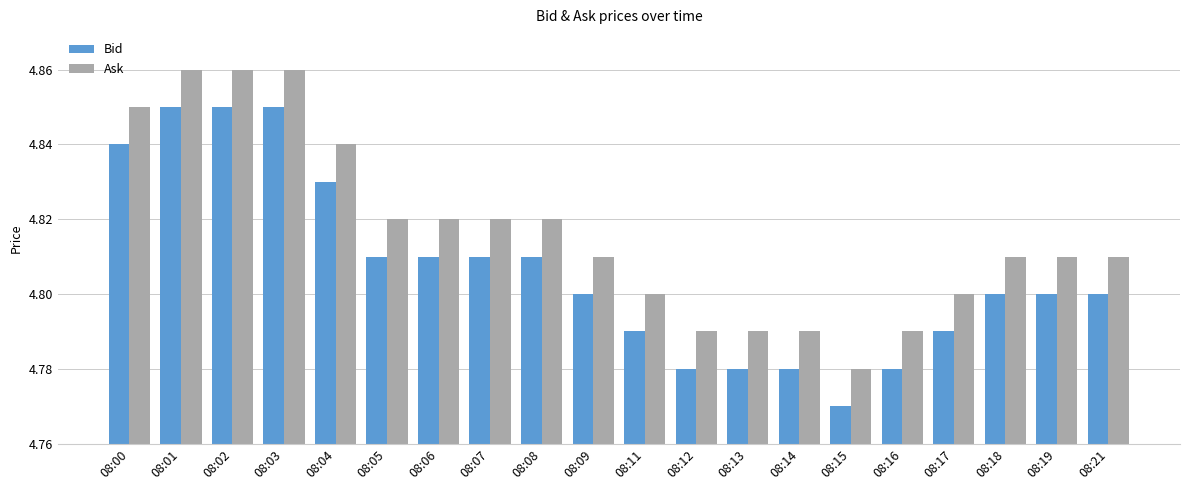

At which label does Bid reach its minimum?

08:15